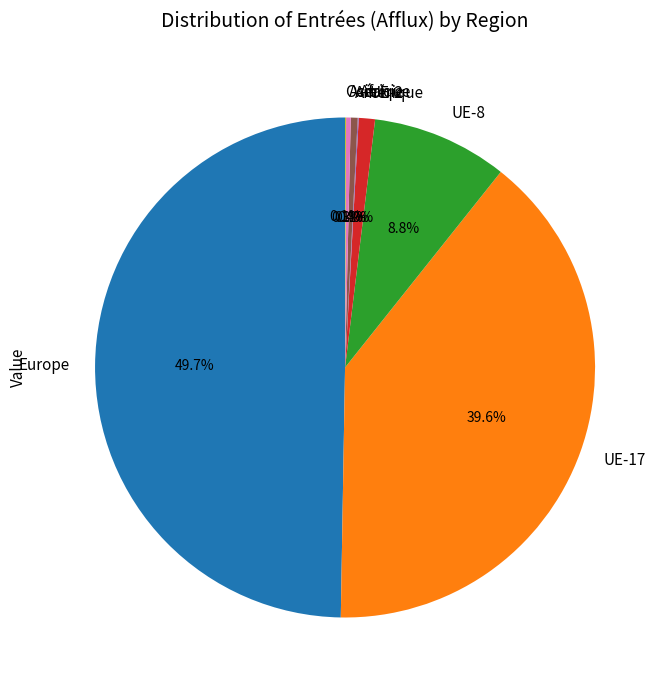

What is the largest slice in the pie chart?

Europe